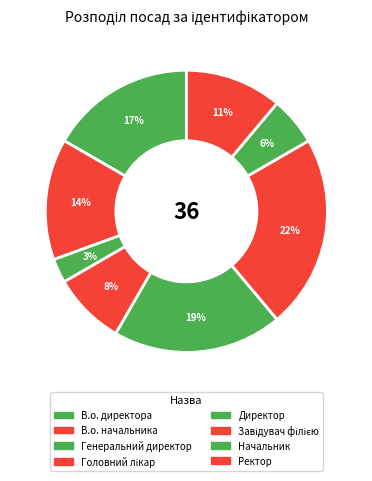

To the nearest percent, what percentage of the pie is В.о. начальника?

14%